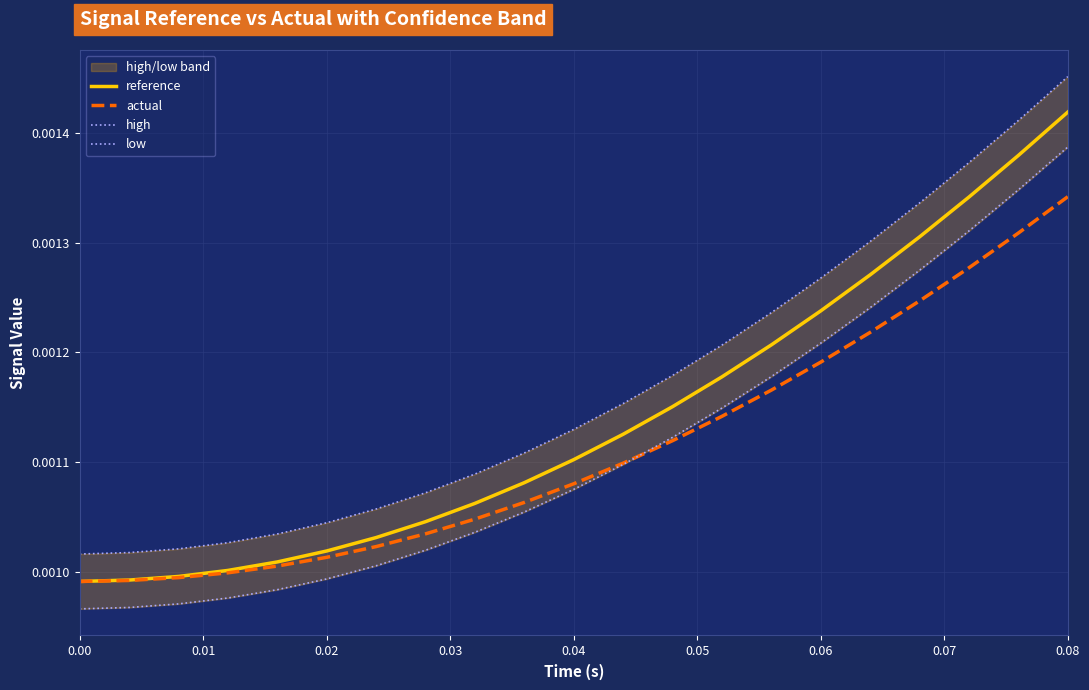

True or false: low and high intersect in this chart.

False